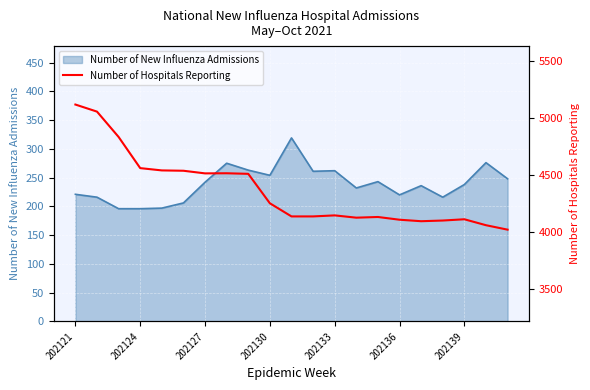

Is it true that the value at 7 is 2319?

False